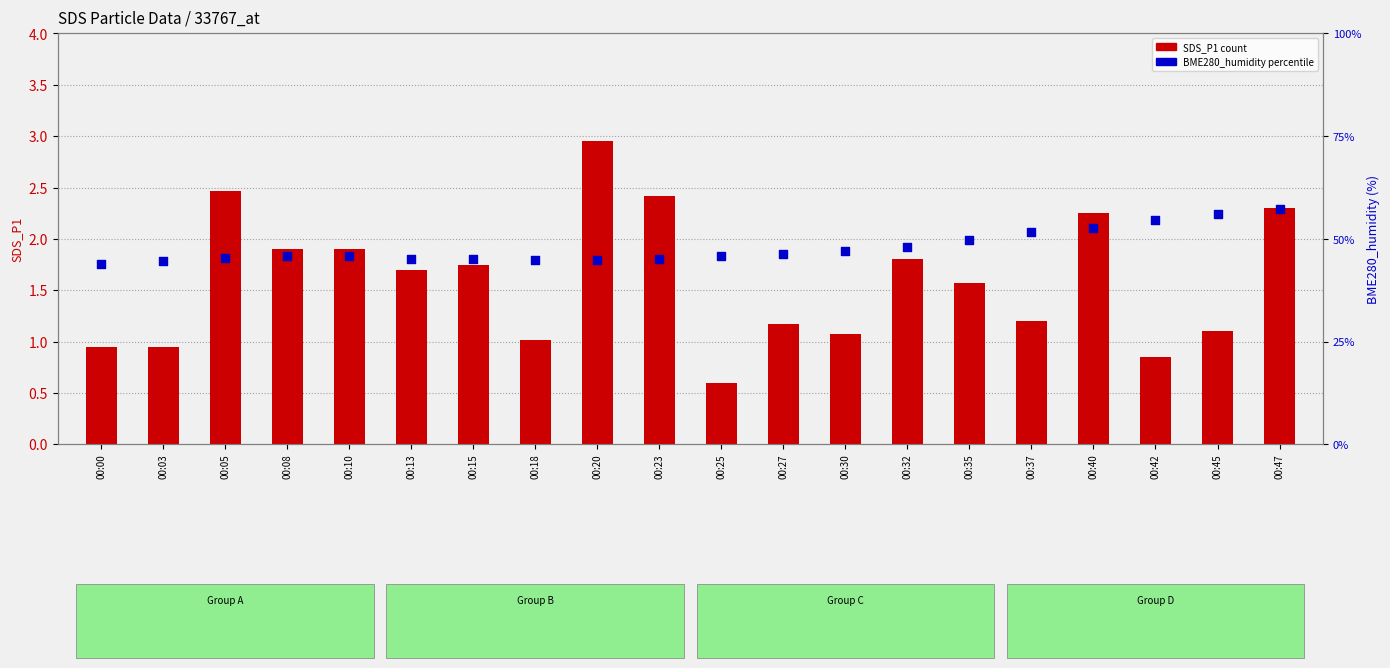

What is the total value across all series at 00:37?

64.0